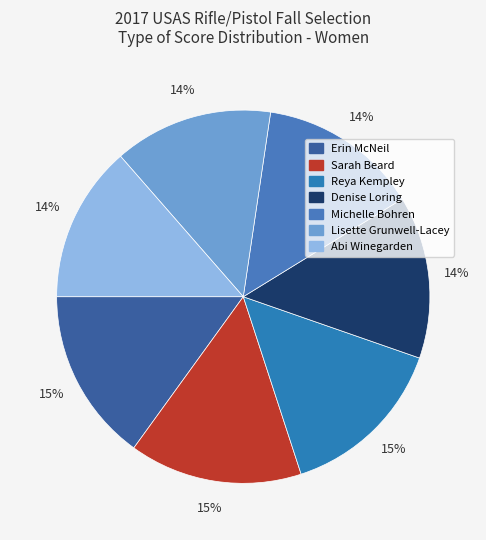

How many segments does this pie chart have?

7